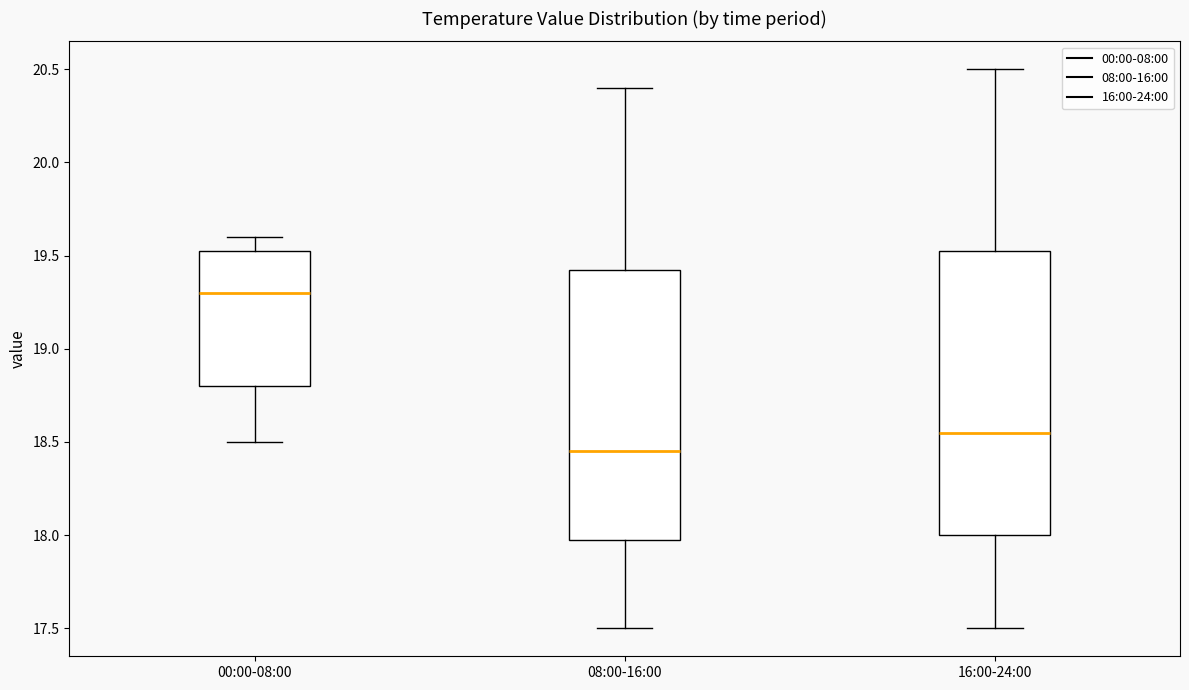

Which box is the tallest, from its lower edge to its upper edge?

16:00-24:00